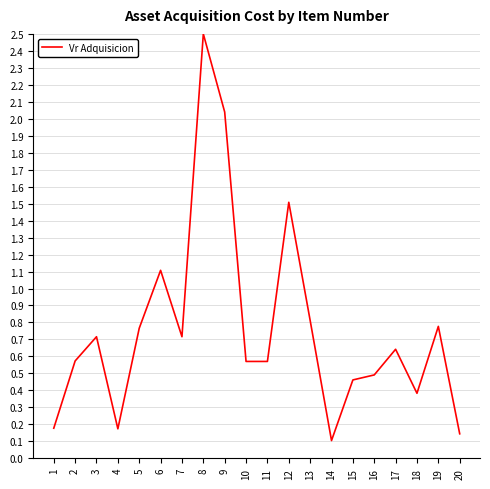

What is the difference between the maximum and minimum values?

2.4